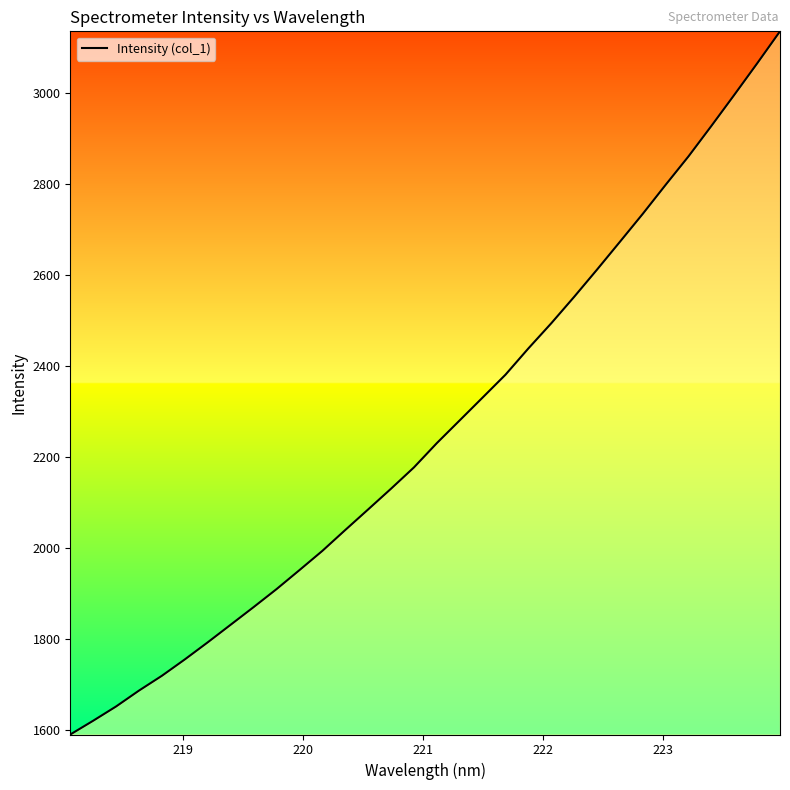

True or false: the data has more than 1 interior local peaks.

False